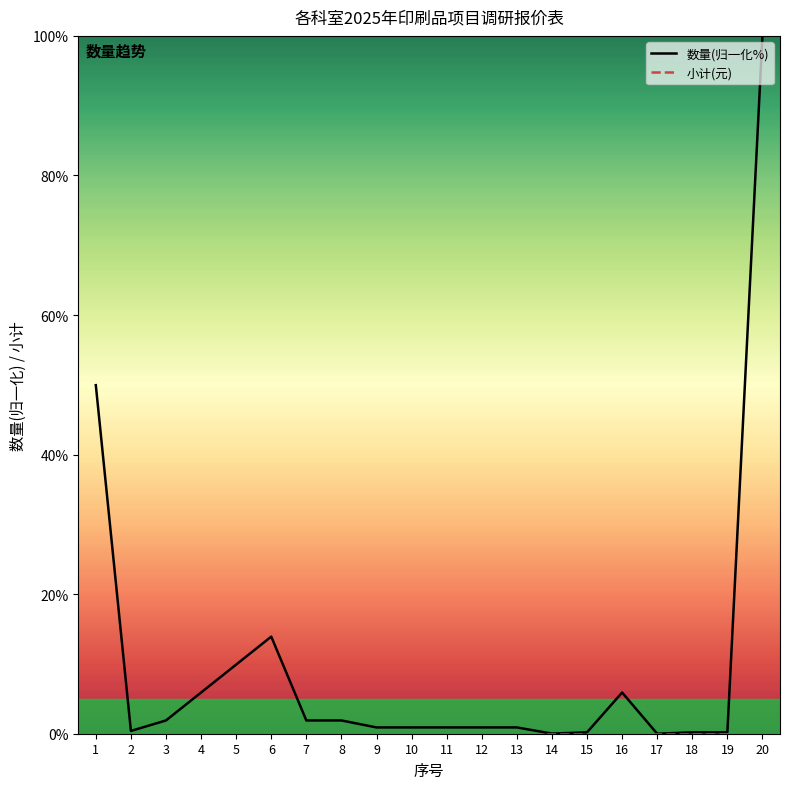

At how many categories does at least one series exceed 22?

2